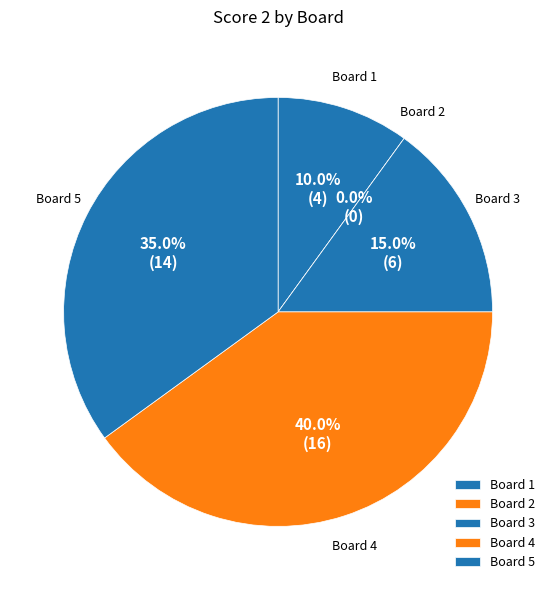

What is the change in value from 2 to 3?

+6